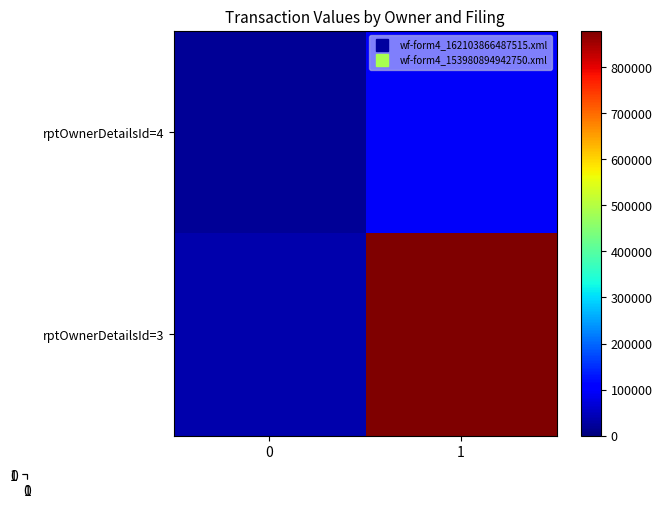

At which category is the sum across all series the highest?

1